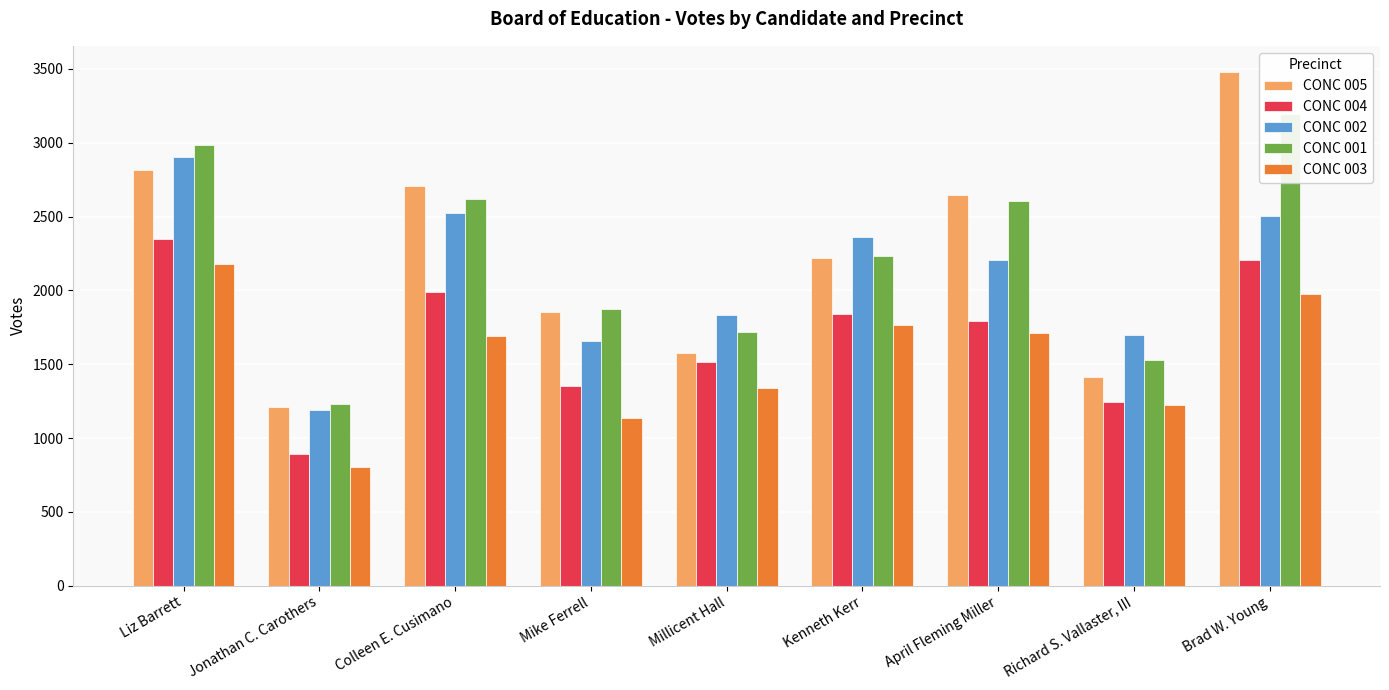

Are the bars horizontal?

No